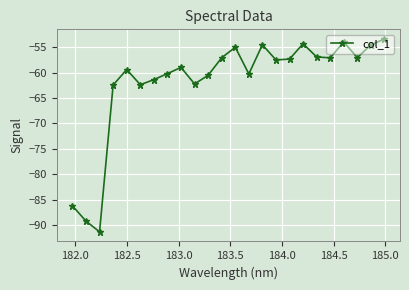

What is the minimum value shown in the chart?

-91.3